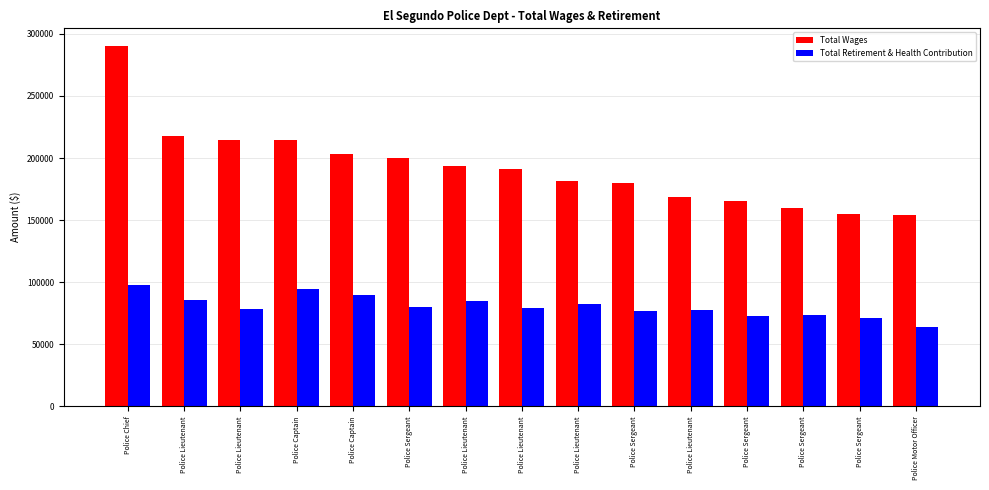

Reading right to left, transcribe all the data shown in this chart.

Total Wages: 154393	154788	159899	165546	168982	180218	181489	191161	193163	199679	203331	214127	214375	217595	289966
Total Retirement & Health Contribution: 63523	70830	73189	72919	77320	76882	82092	79366	84801	80285	90038	94570	78092	85699	97641